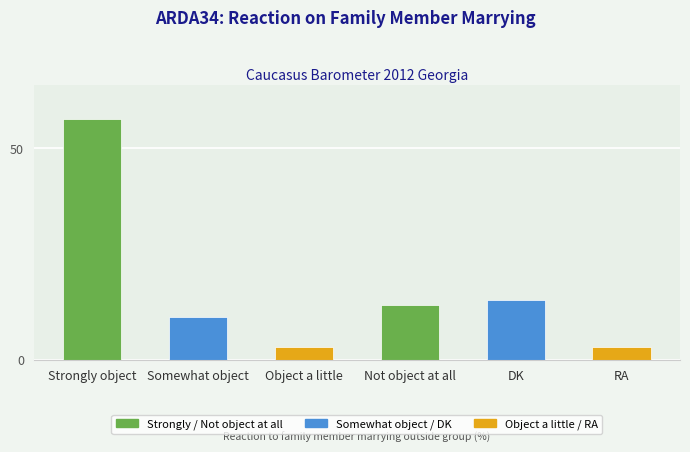

Reading left to right, what are all the values shown in this chart?

57	10	3	13	14	3